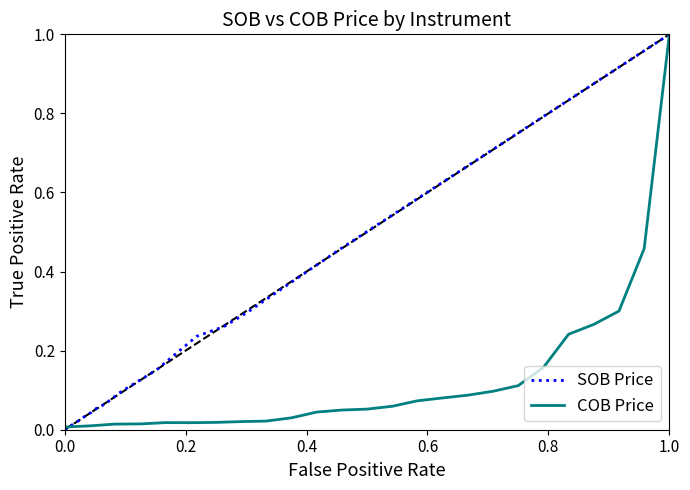

True or false: COB Price and SOB Price cross at least once.

False